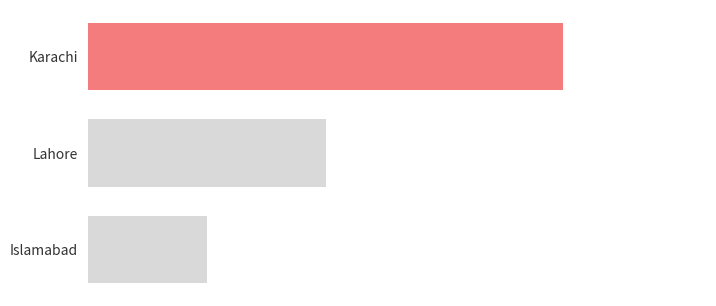

List the labels in order of value, smallest first.

Islamabad, Lahore, Karachi